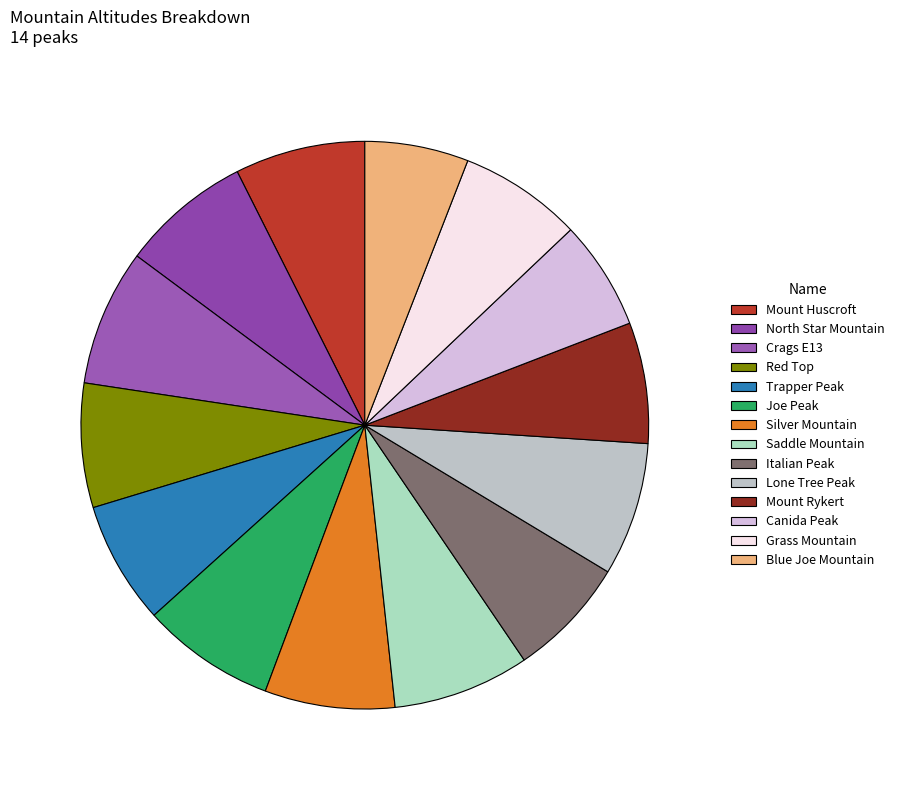

Does North Star Mountain account for over 50% of the chart?

No